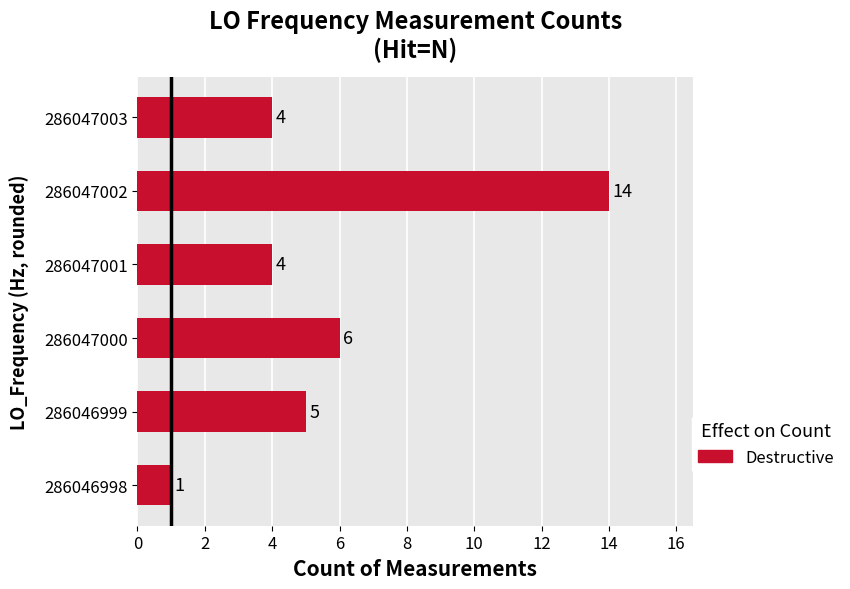

Where is the data nearest to the value 7?

286047000